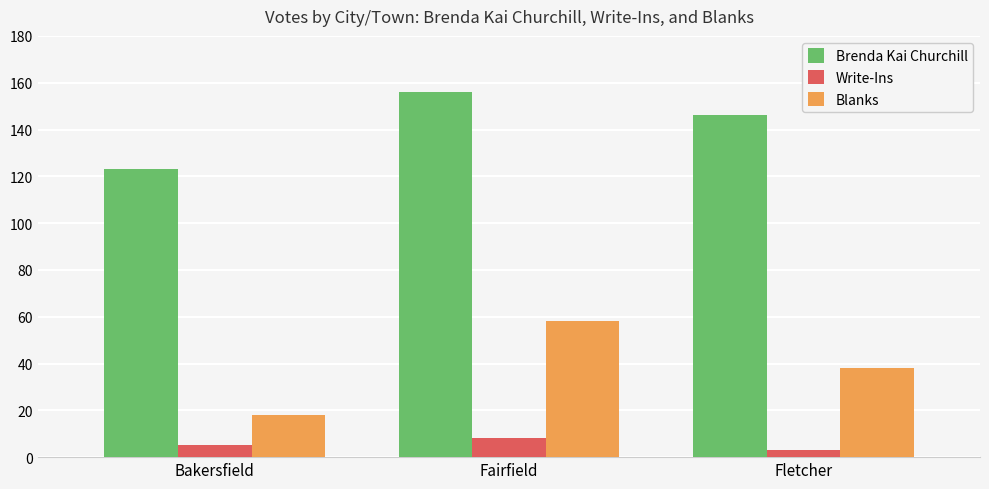

What is the average value of the Blanks series?

38